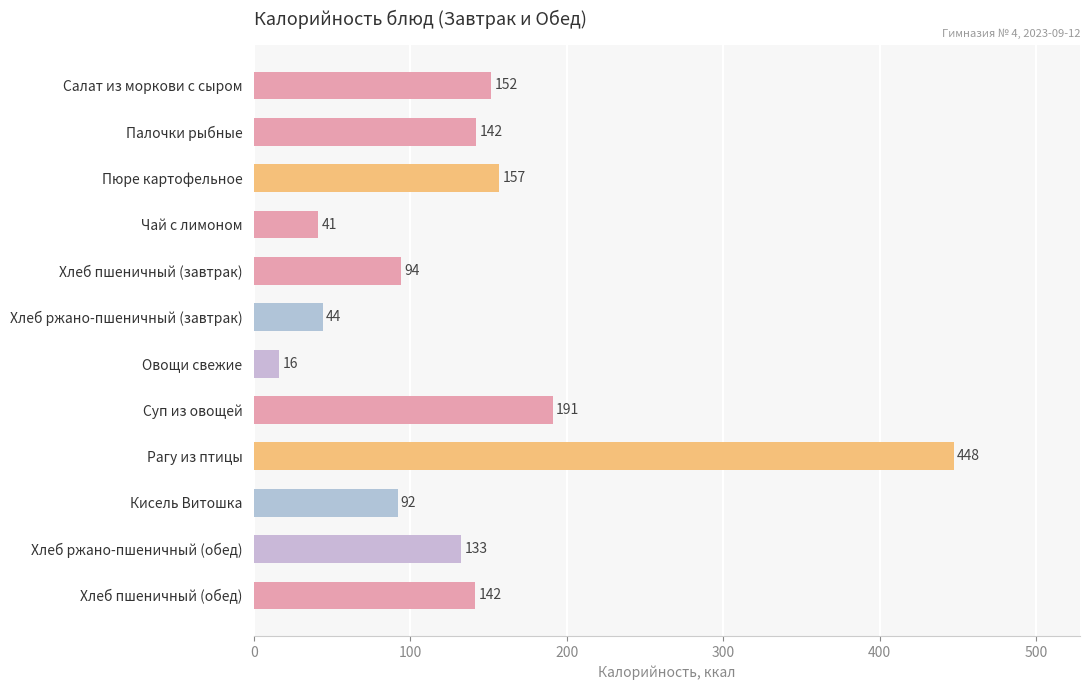

Approximately how many times larger is the value at Хлеб ржано-пшеничный (обед) compared to Суп из овощей?

0.7